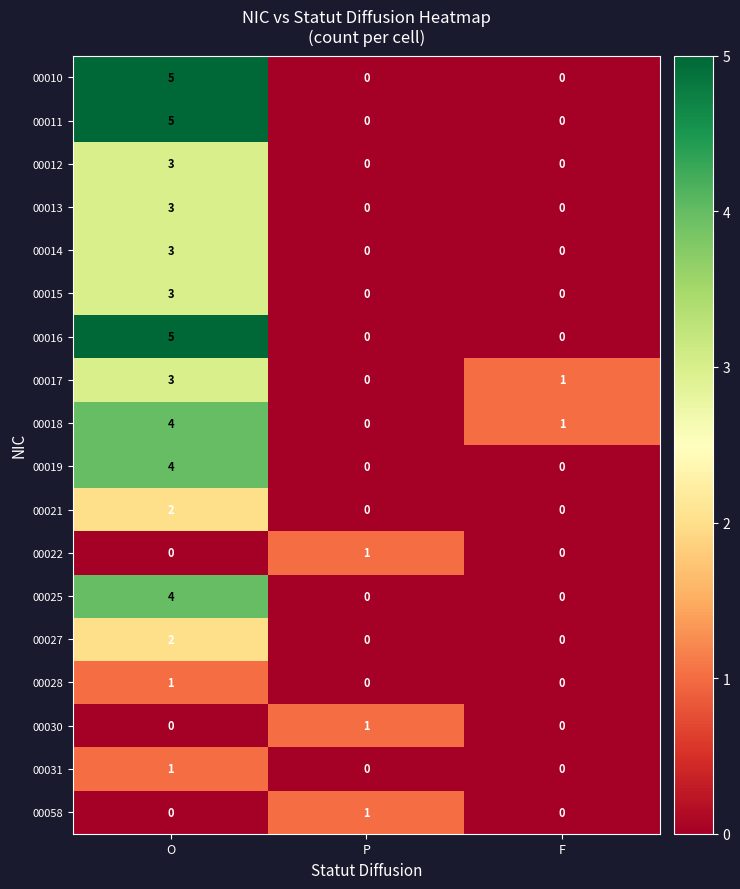

What is the maximum value shown in the chart?

5